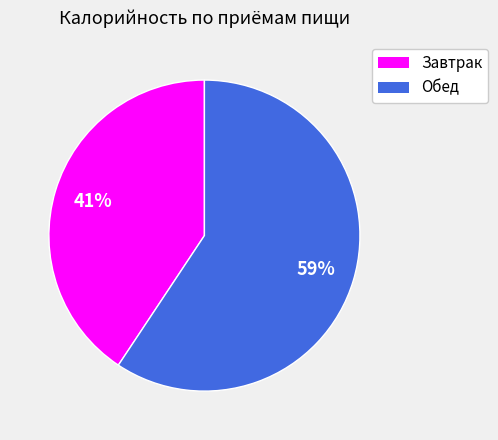

Which has a higher value, Завтрак or Обед?

Обед